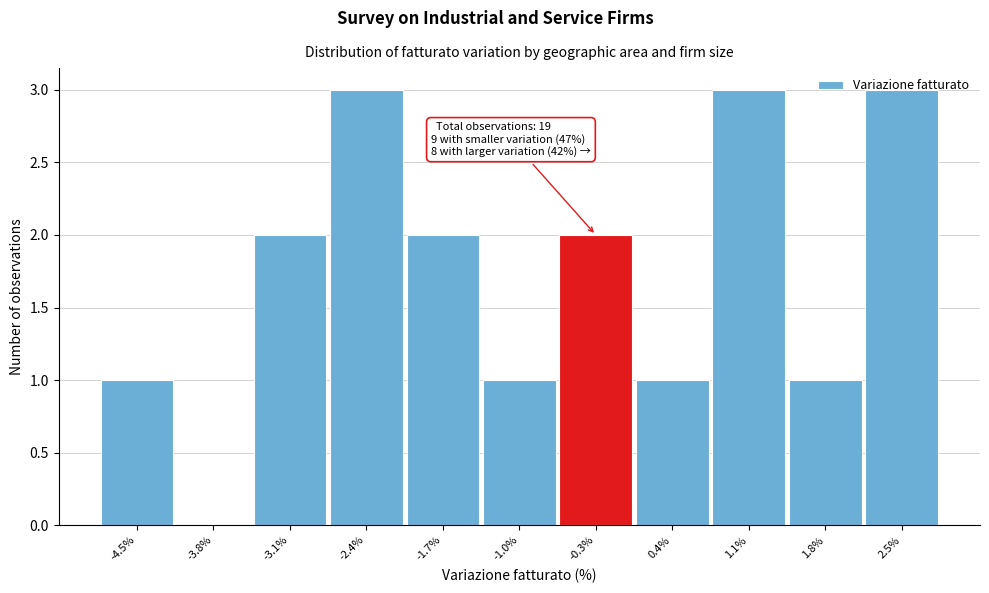

What is the greatest value displayed?

3